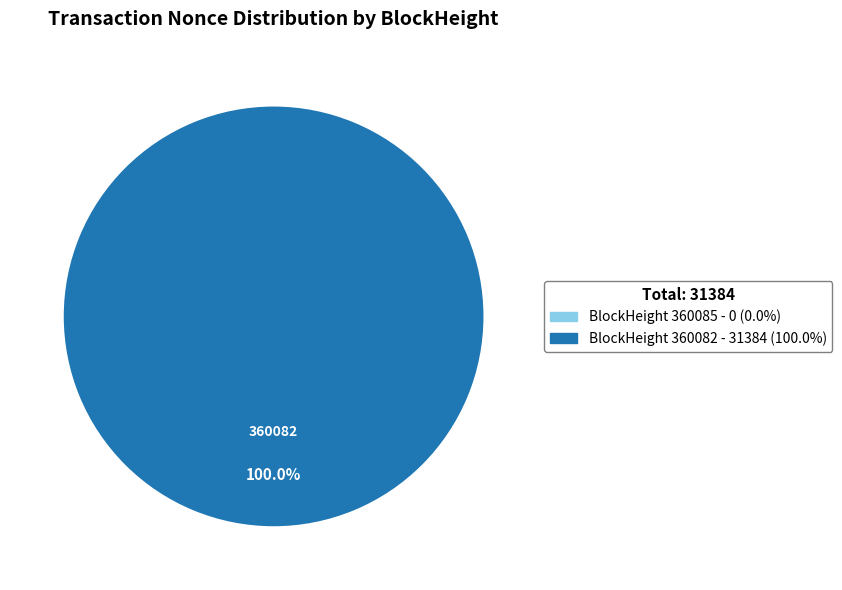

Is there any slice that represents more than half of the pie?

Yes